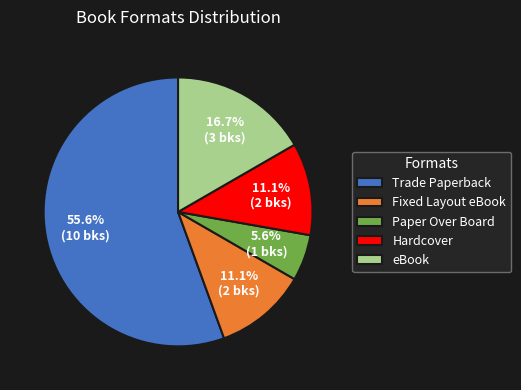

Does any single category account for the majority?

Yes